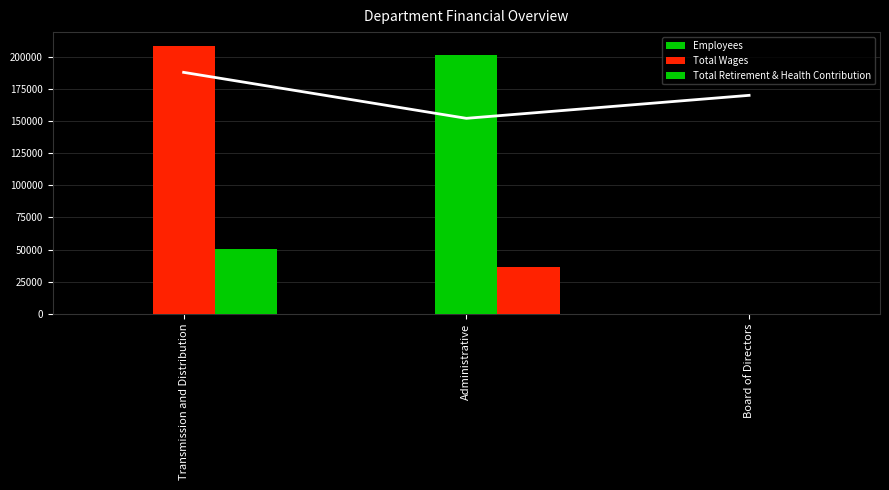

What is the difference between the maximum and minimum values in the Total Retirement & Health Contribution series?

50442